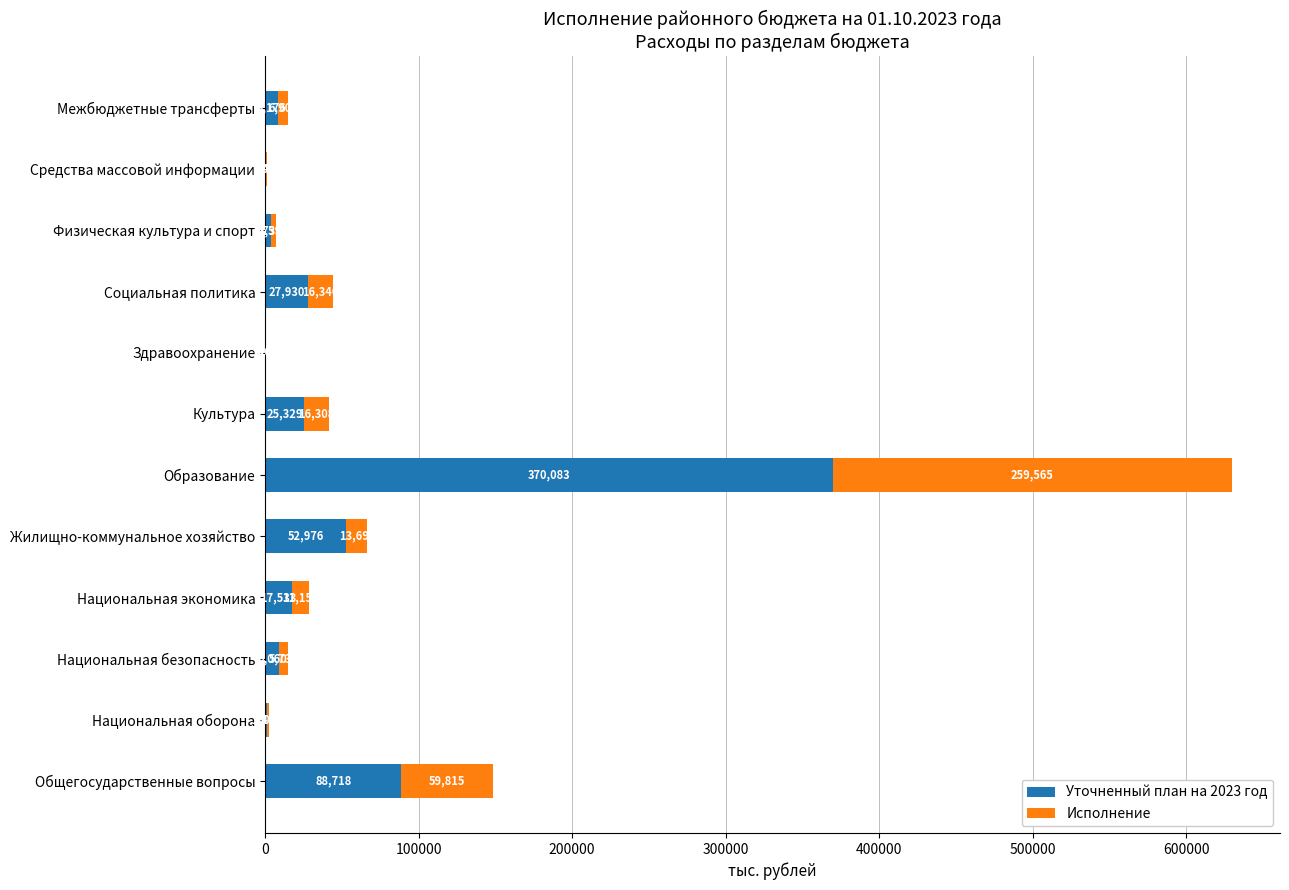

What is the average value of the Уточненный план на 2023 год series?

50469.0